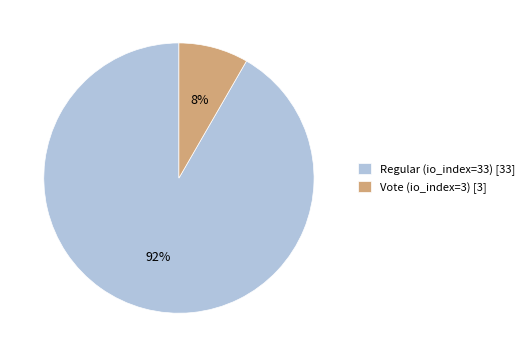

Rank the categories by value from highest to lowest.

Regular (io_index=33), Vote (io_index=3)